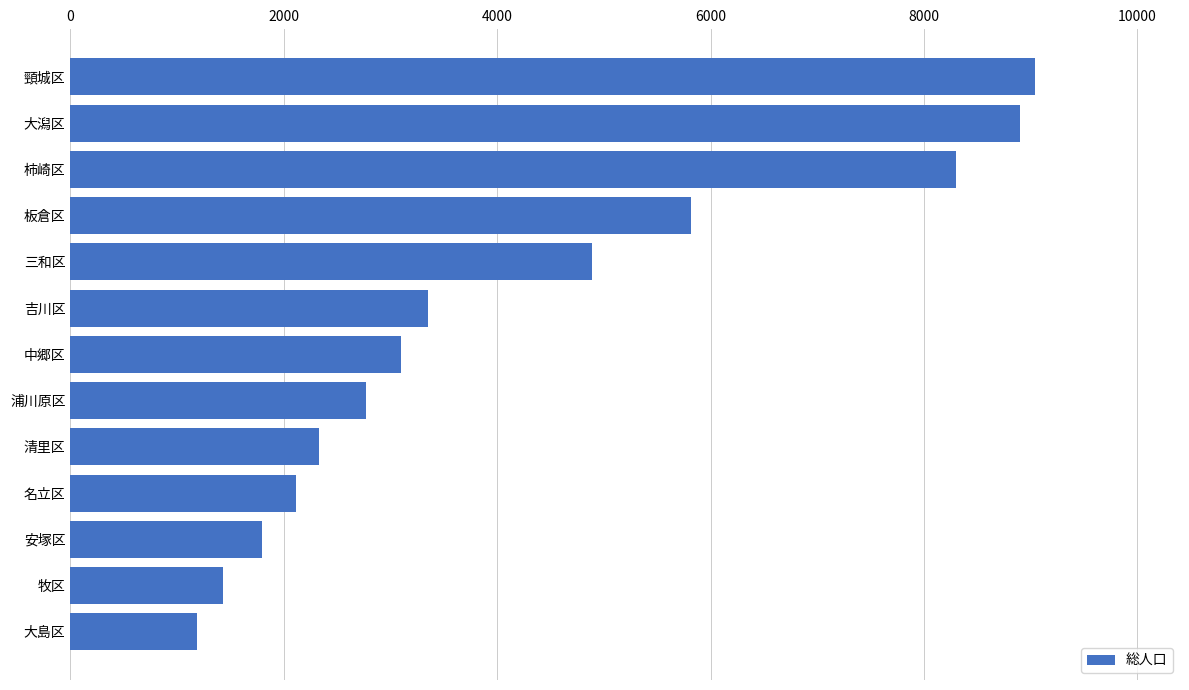

Reading bottom to top, transcribe all the data shown in this chart.

大島区=1188	牧区=1430	安塚区=1797	名立区=2118	清里区=2326	浦川原区=2771	中郷区=3101	吉川区=3351	三和区=4885	板倉区=5813	柿崎区=8301	大潟区=8896	頸城区=9043